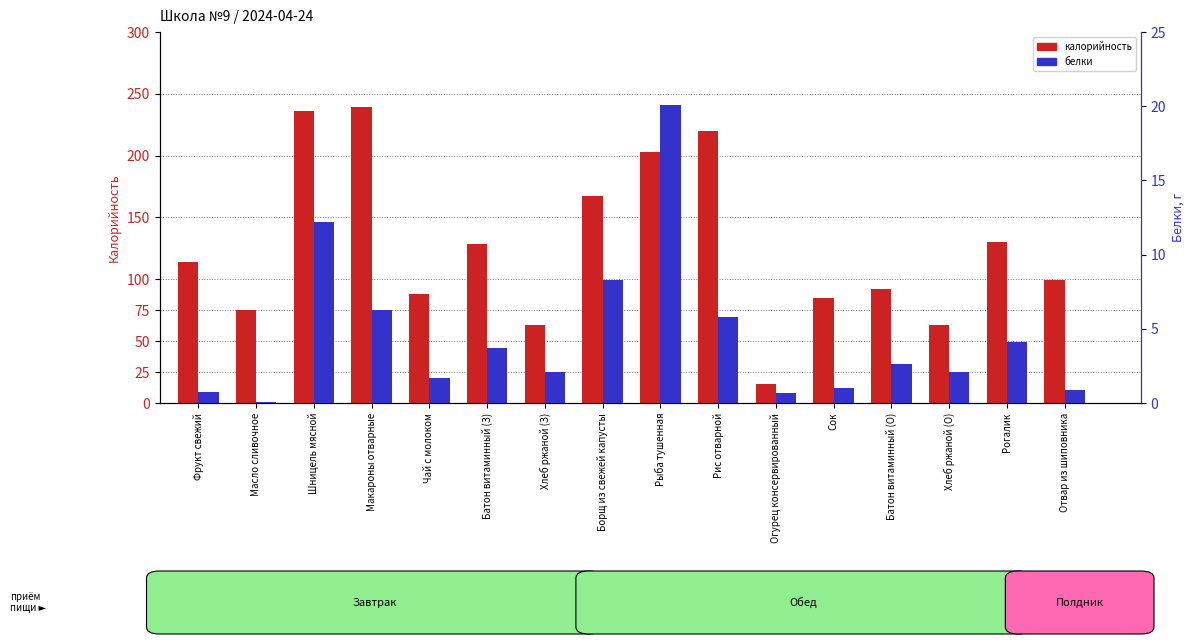

Between Шницель мясной and Борщ из свежей капусты, which series saw the biggest shift?

калорийность